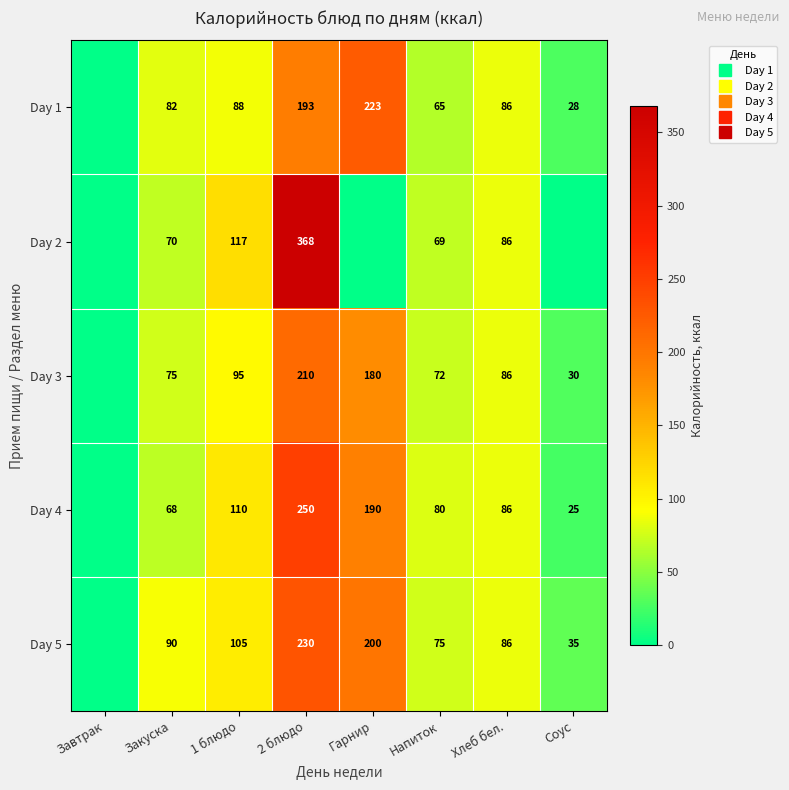

At which label does Day 4 first exceed 86?

1 блюдо